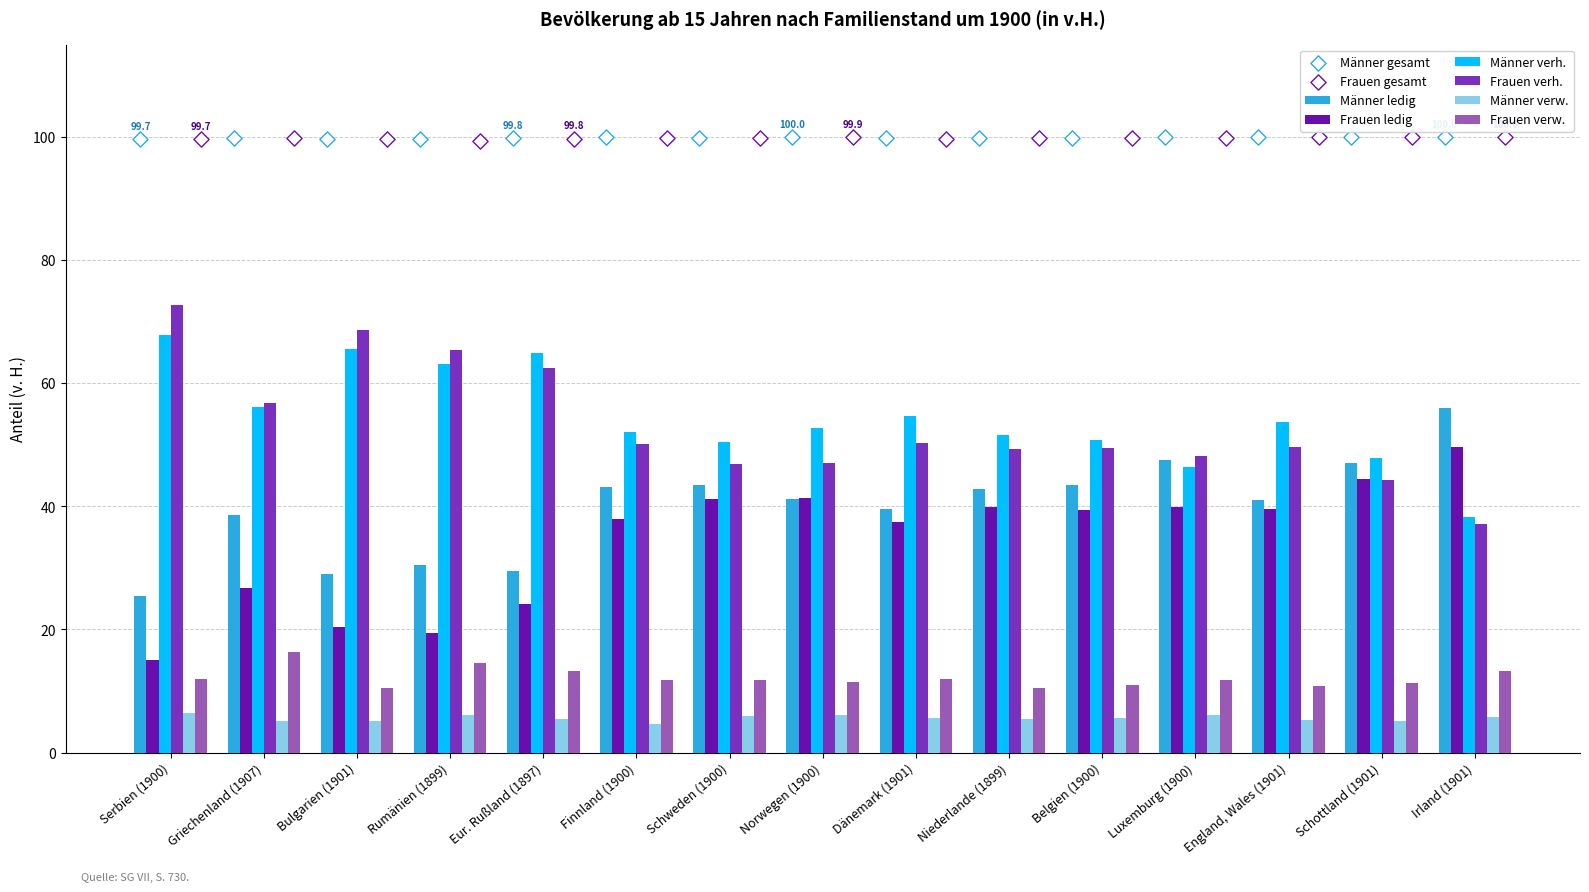

At which category is the sum across all series the highest?

England, Wales (1901)